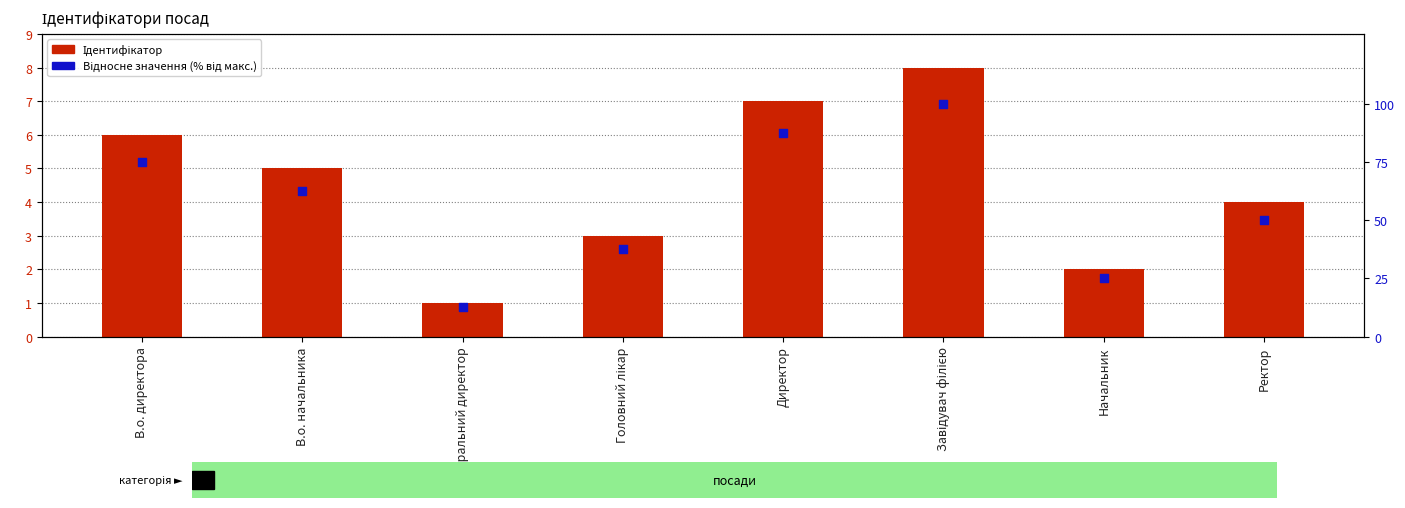

What is the total value across all series at Головний лікар?

40.5